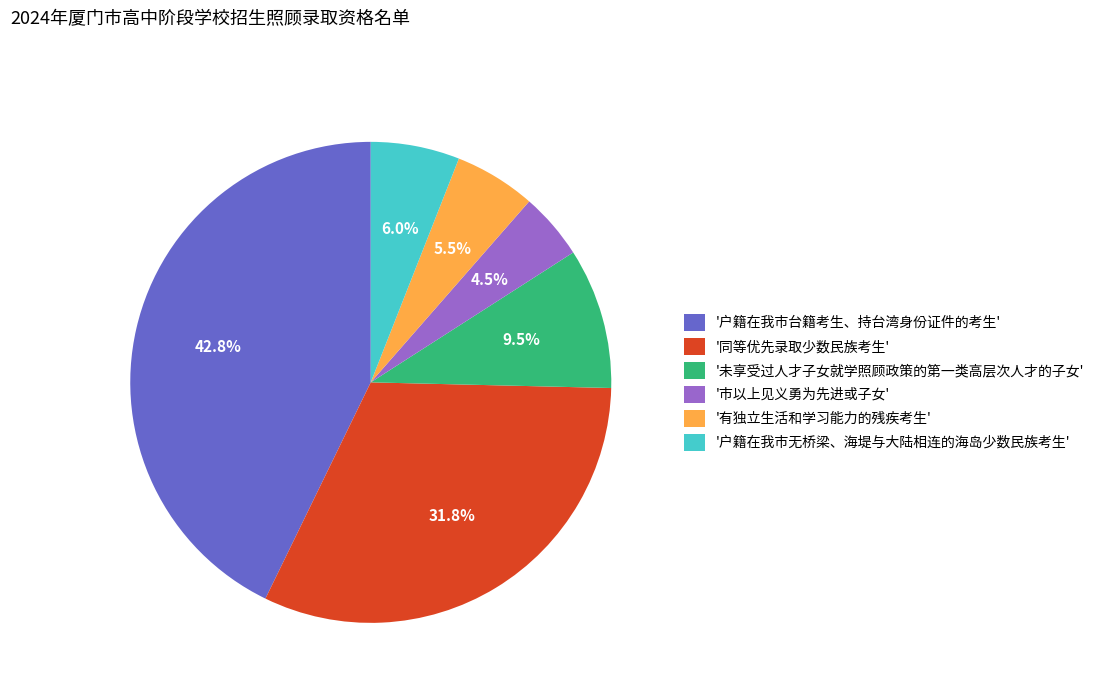

Is there a majority slice in this chart?

No